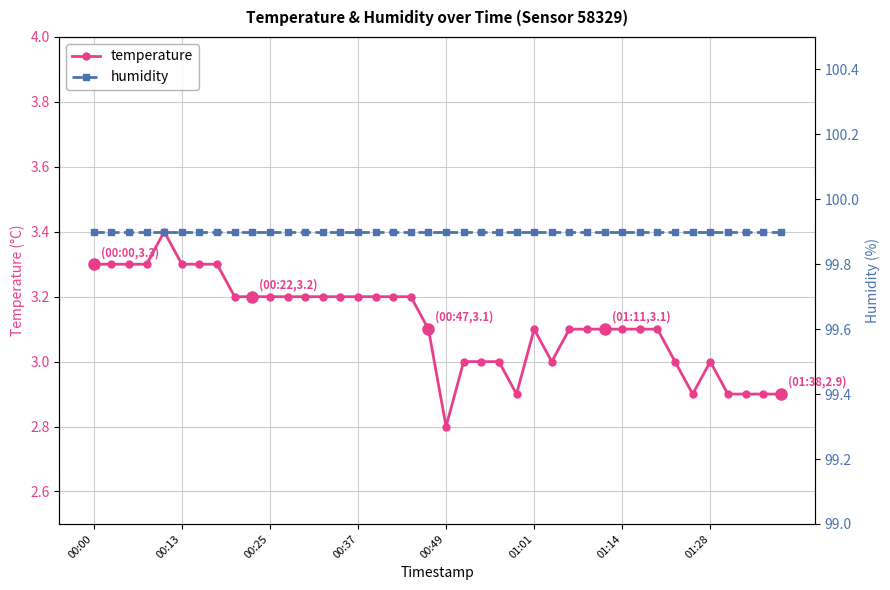

True or false: temperature has more than 2 points higher than both neighbors.

True